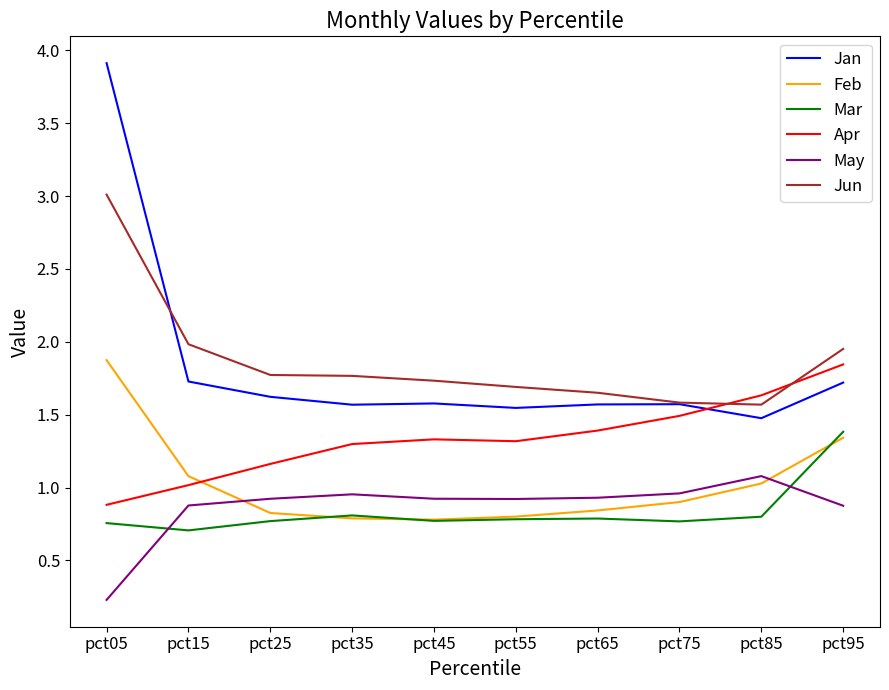

Between pct85 and pct95, which series saw the biggest shift?

Mar